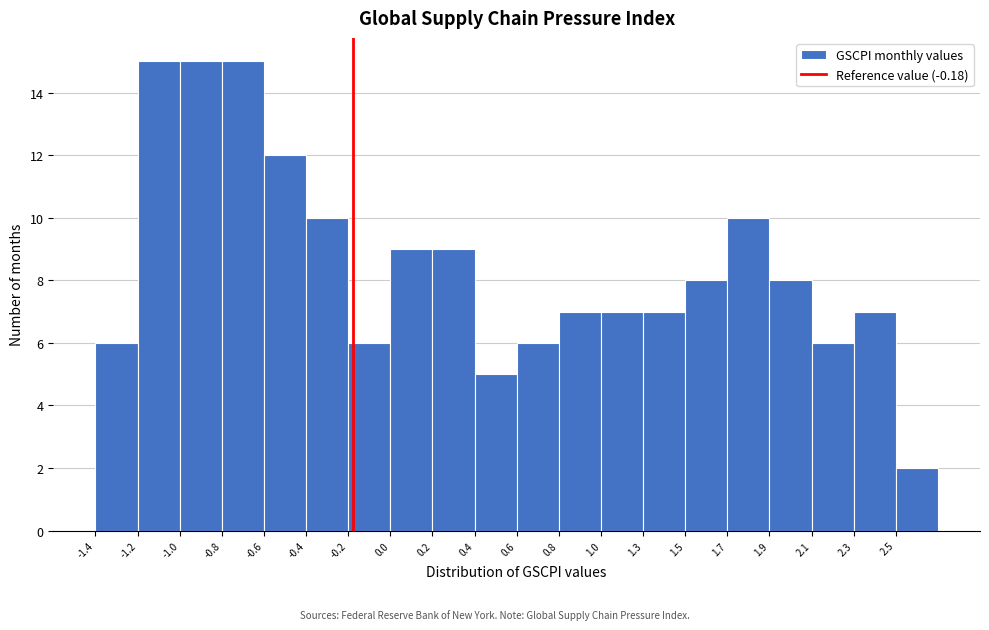

Reading right to left, extract all data points from this chart.

2	7	6	8	10	8	7	7	7	6	5	9	9	6	10	12	15	15	15	6